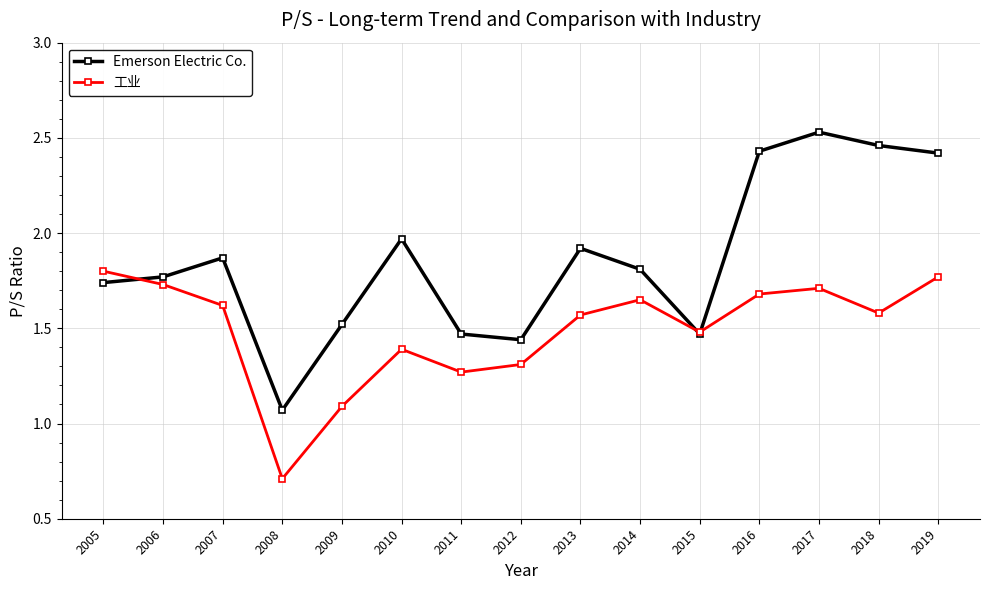

True or false: 工业 has a value of 1.6 at 2013.

True